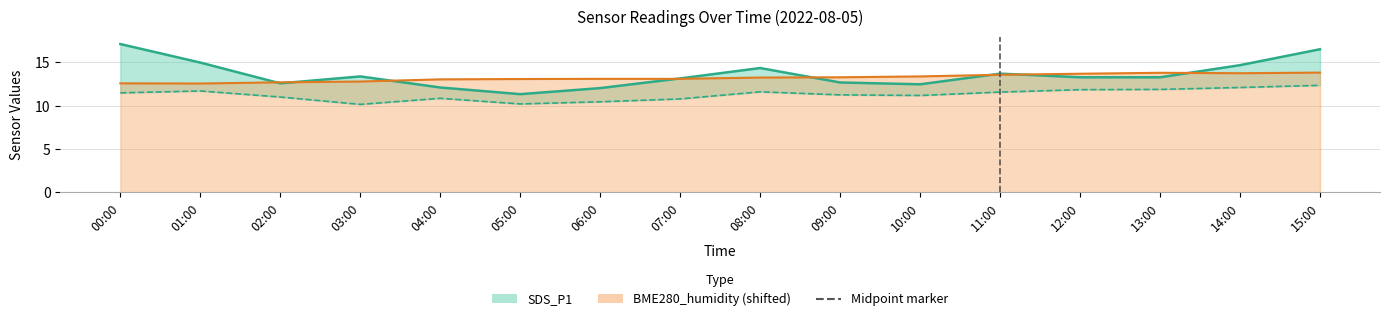

What is the sum of the values at 15:00 and 11:00?

30.2